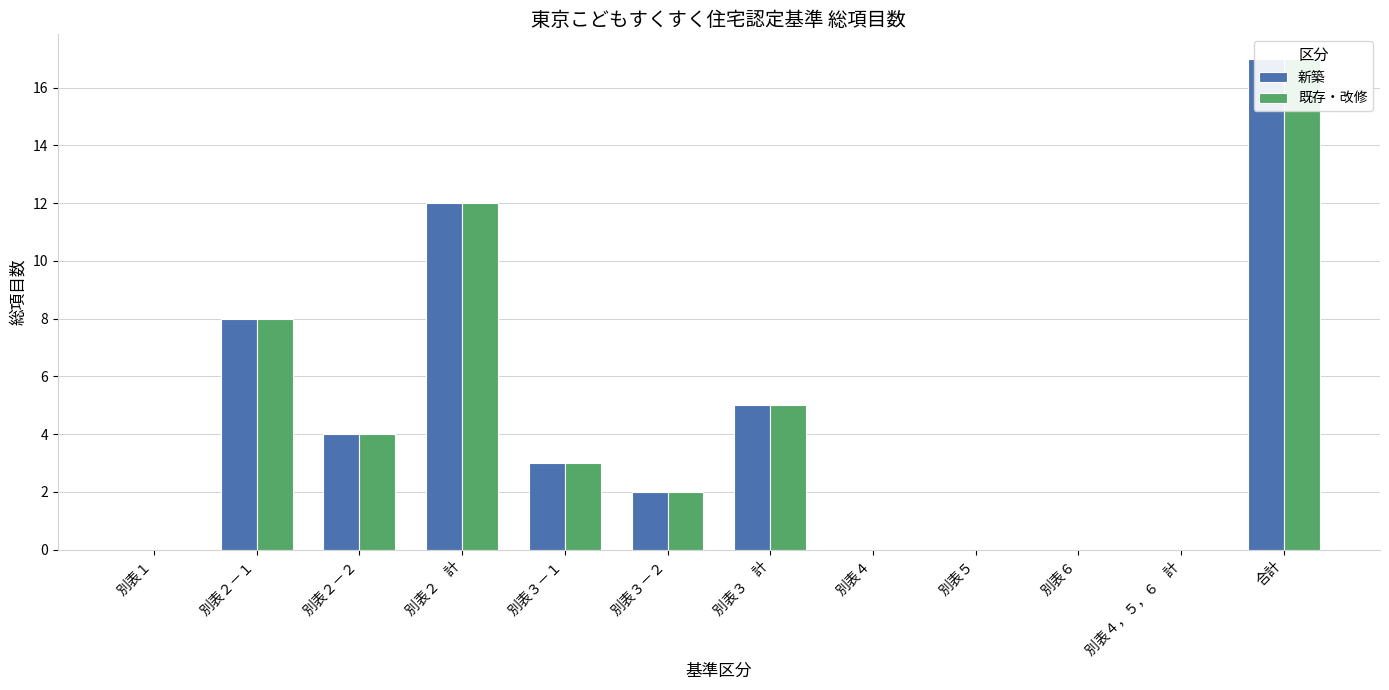

What is the total value across all series at 別表２－２?

8